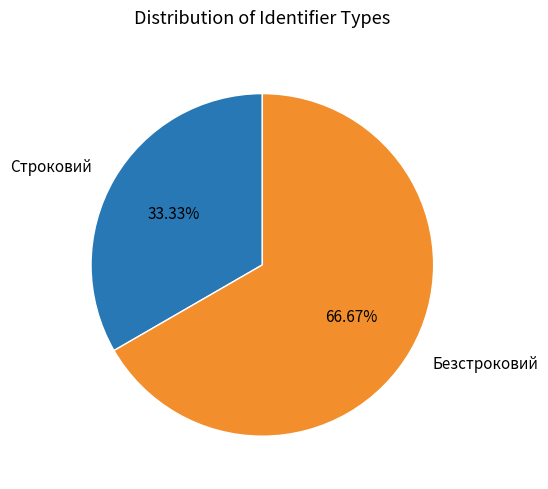

What is the ratio of the value at Безстроковий to the value at Строковий?

2.0